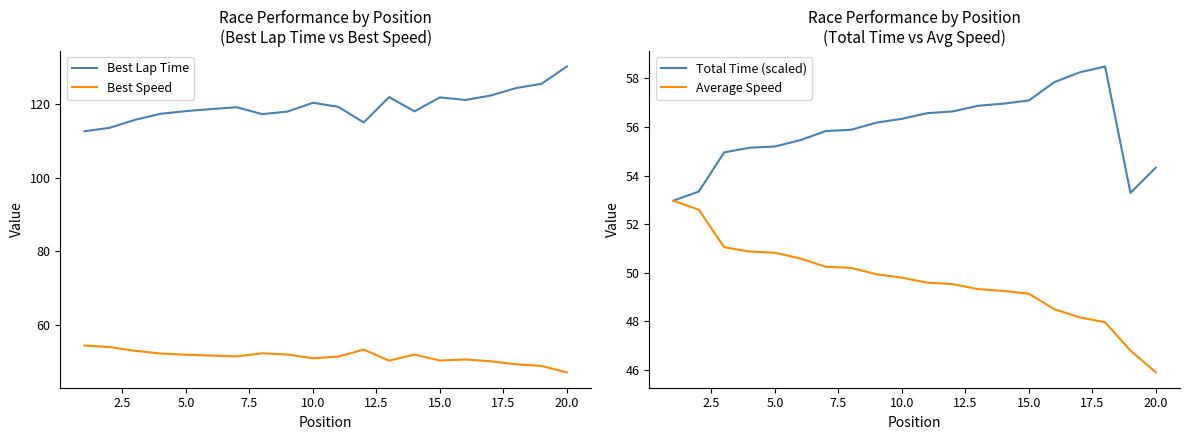

In Best Speed, how many points are lower than both neighbors (excluding endpoints)?

4